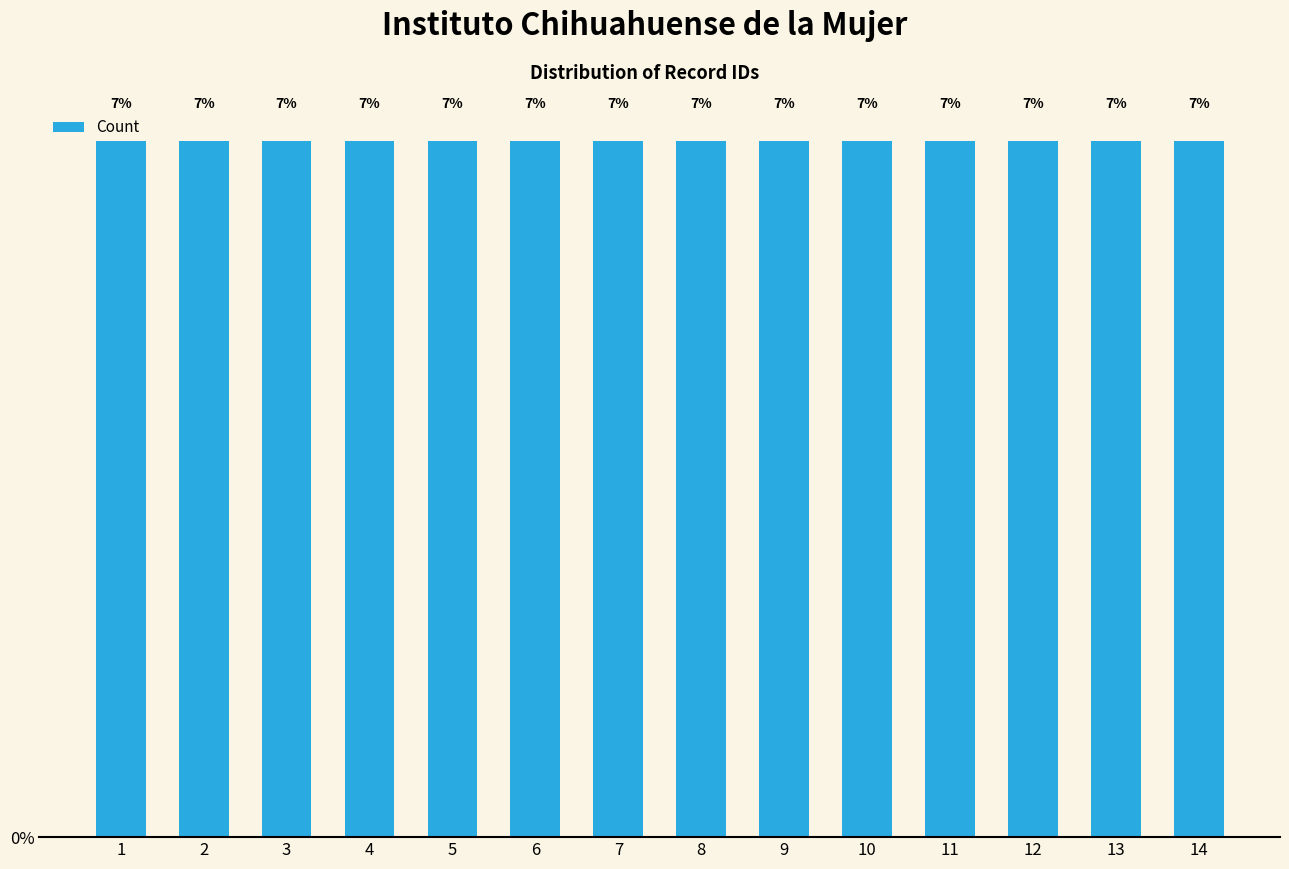

What value does the data have at 7?

7.1